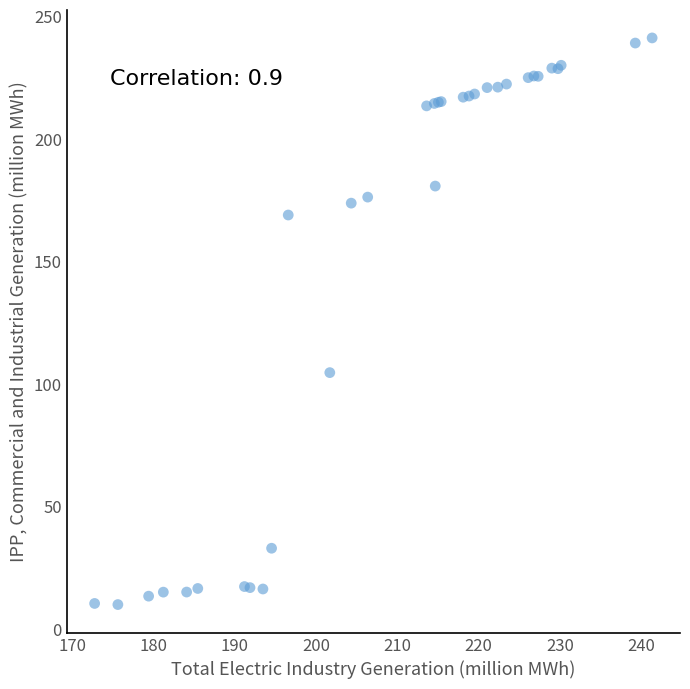

What Y value in the scatter plot is closest to 125?

104.6